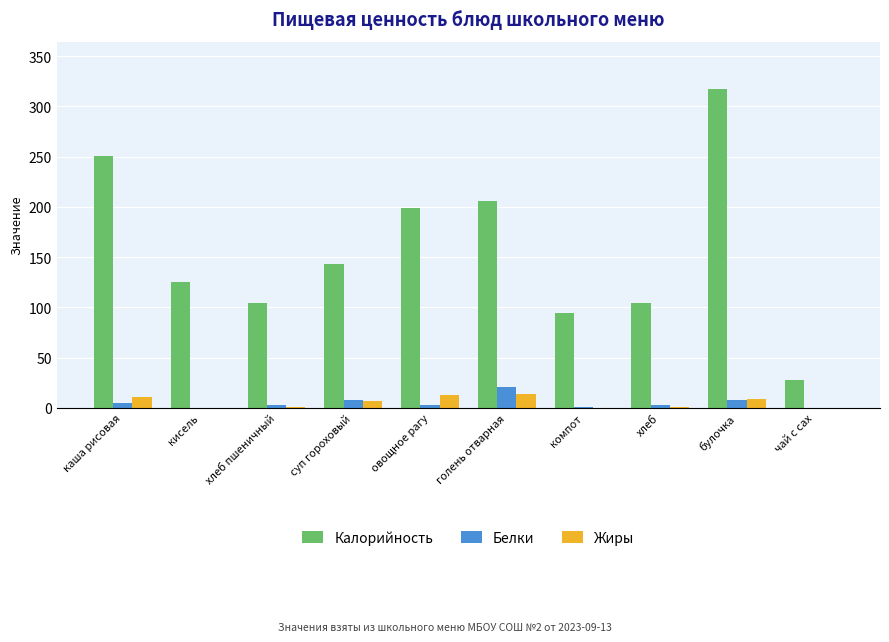

How many values in the Жиры series exceed 6?

5